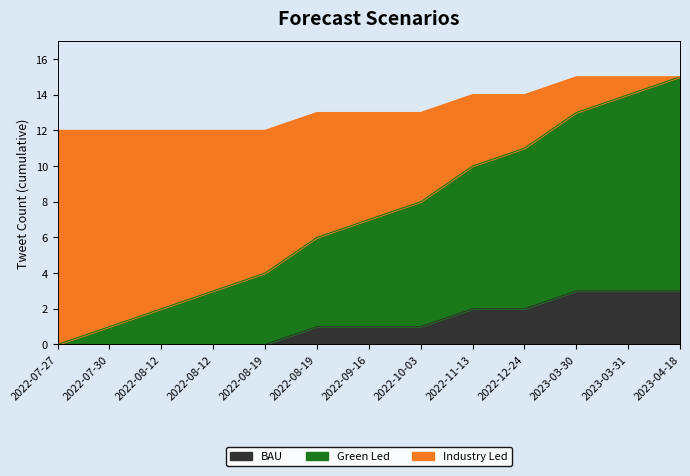

What is the greatest value displayed?

15